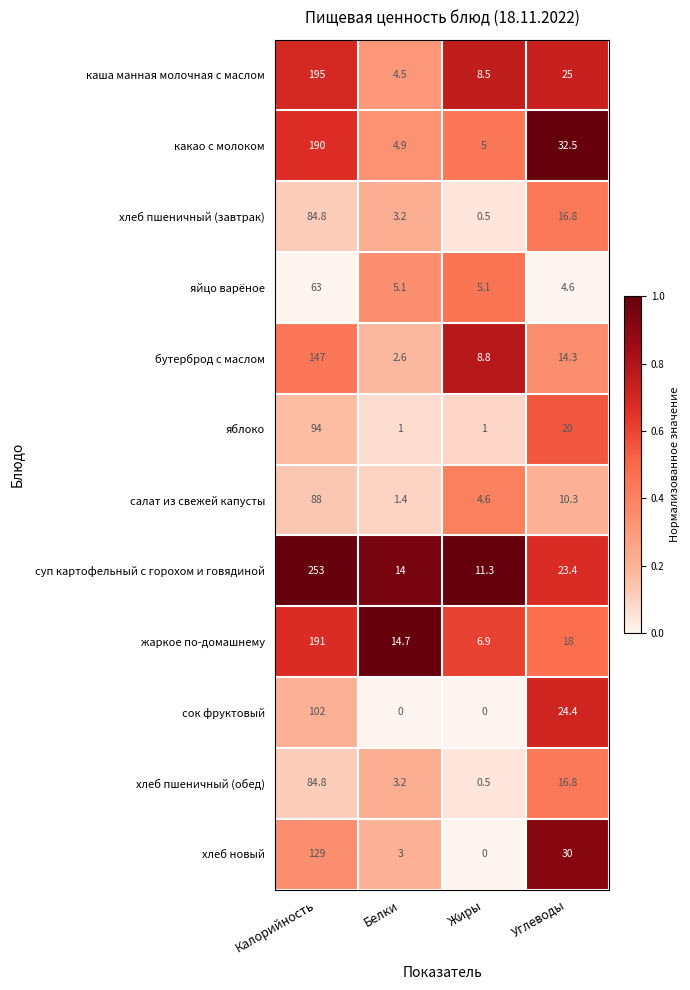

Which series has the largest total across all categories?

суп картофельный с горохом и говядиной